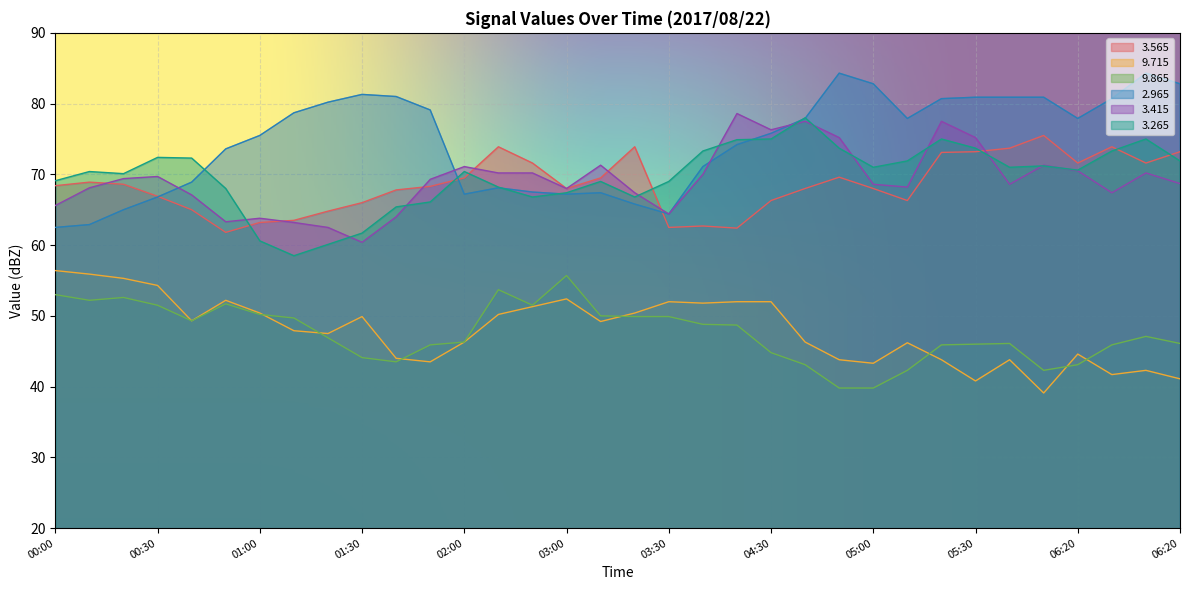

List the series in order of their peak value, lowest first.

9.865, 9.715, 3.565, 3.265, 3.415, 2.965